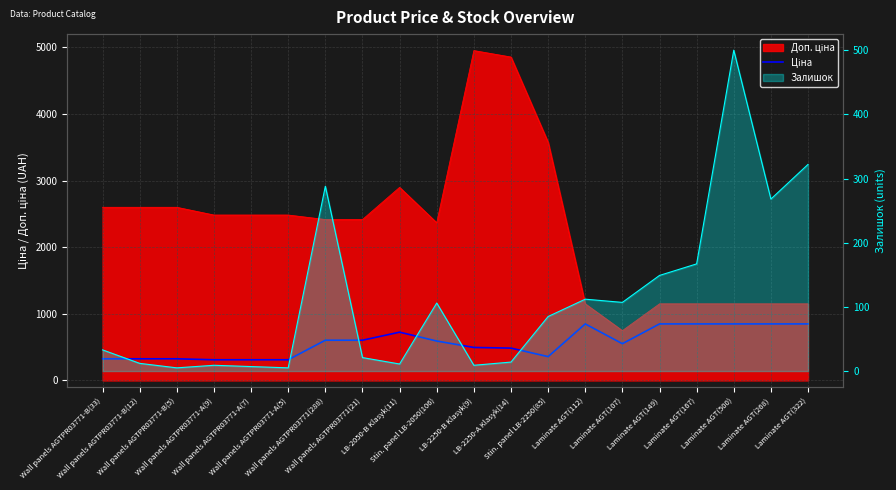

What is the lowest value of the Ціна series?

310.3